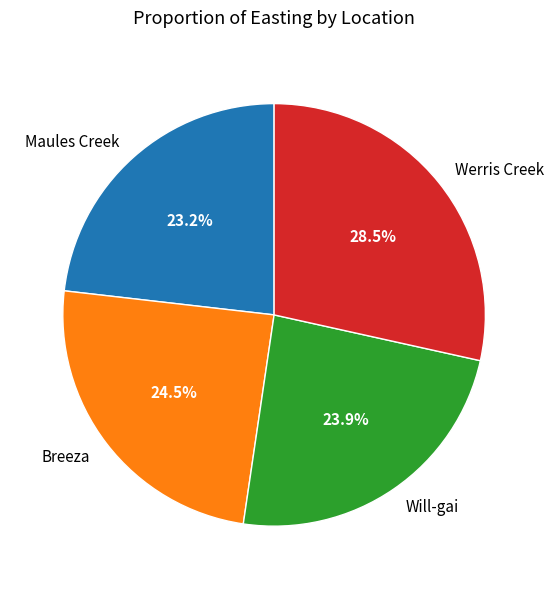

Which category has the smallest portion of the pie?

Maules Creek